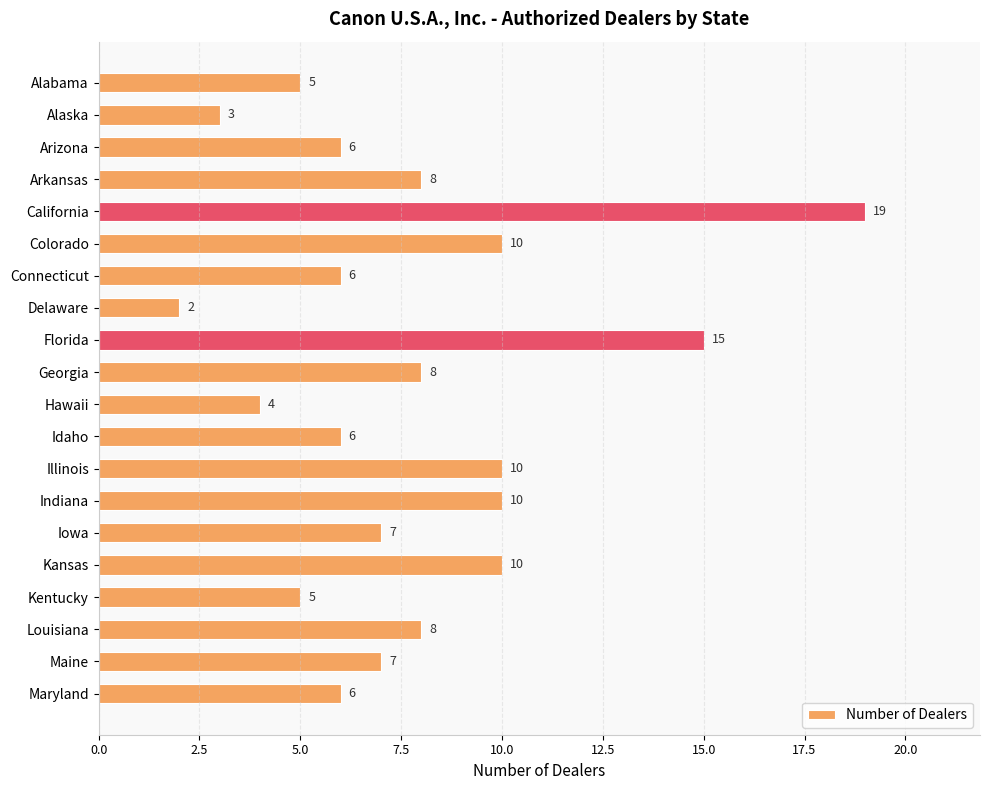

Reading bottom to top, extract all data points from this chart.

6	7	8	5	10	7	10	10	6	4	8	15	2	6	10	19	8	6	3	5